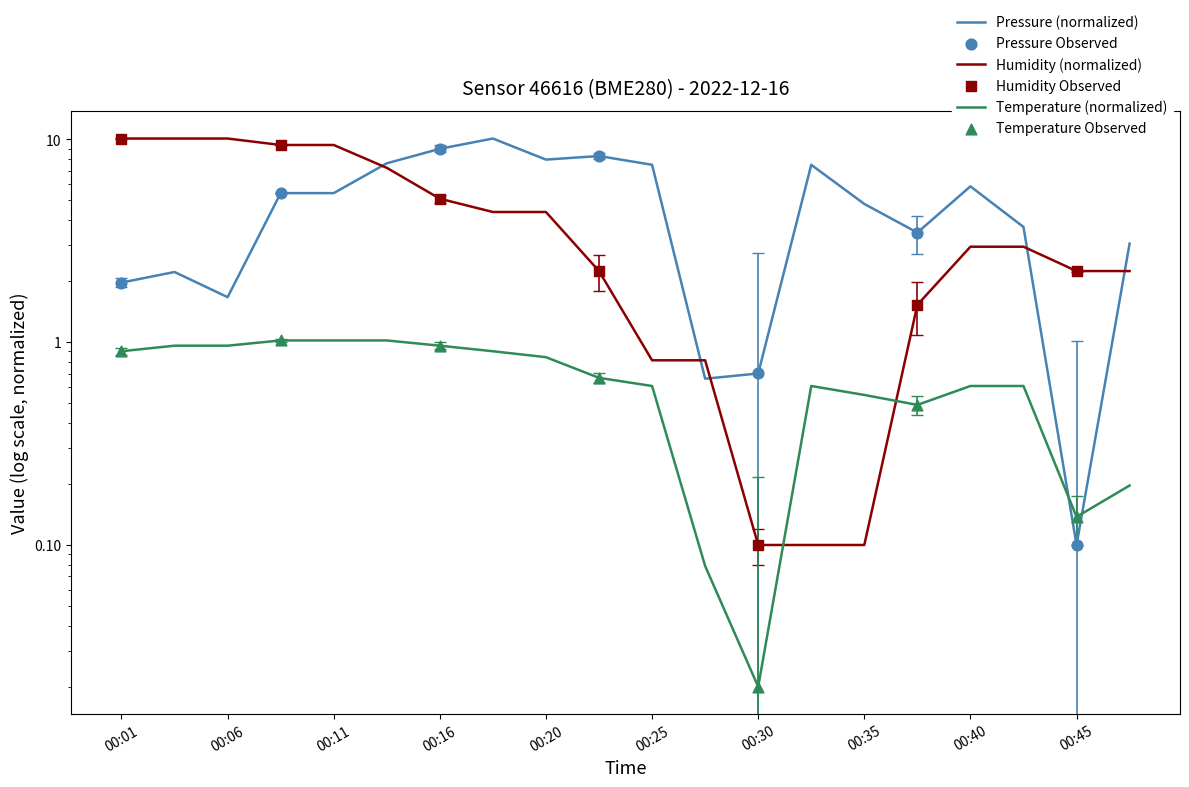

Which series contains the highest Y value?

pressure